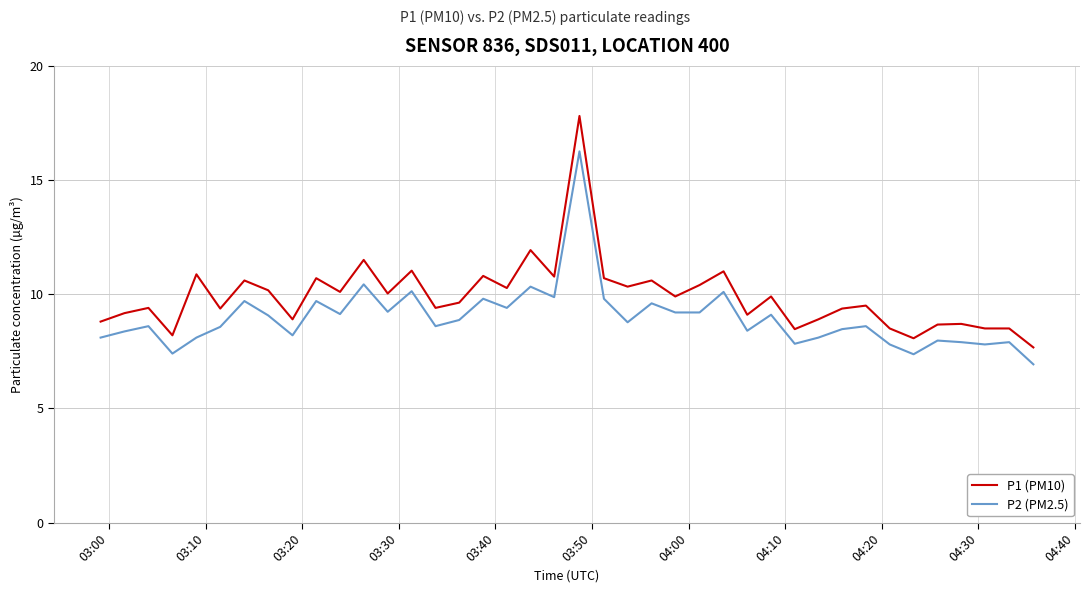

True or false: P1 (PM10) and P2 (PM2.5) cross at least once.

False